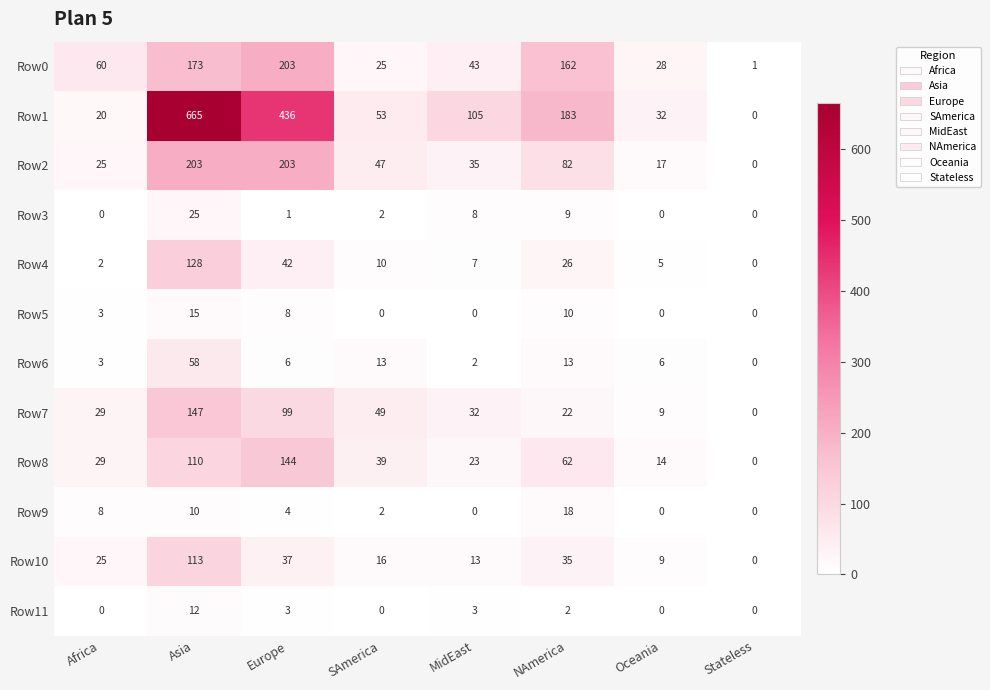

Is it true that Row4 equals 55 at Stateless?

False